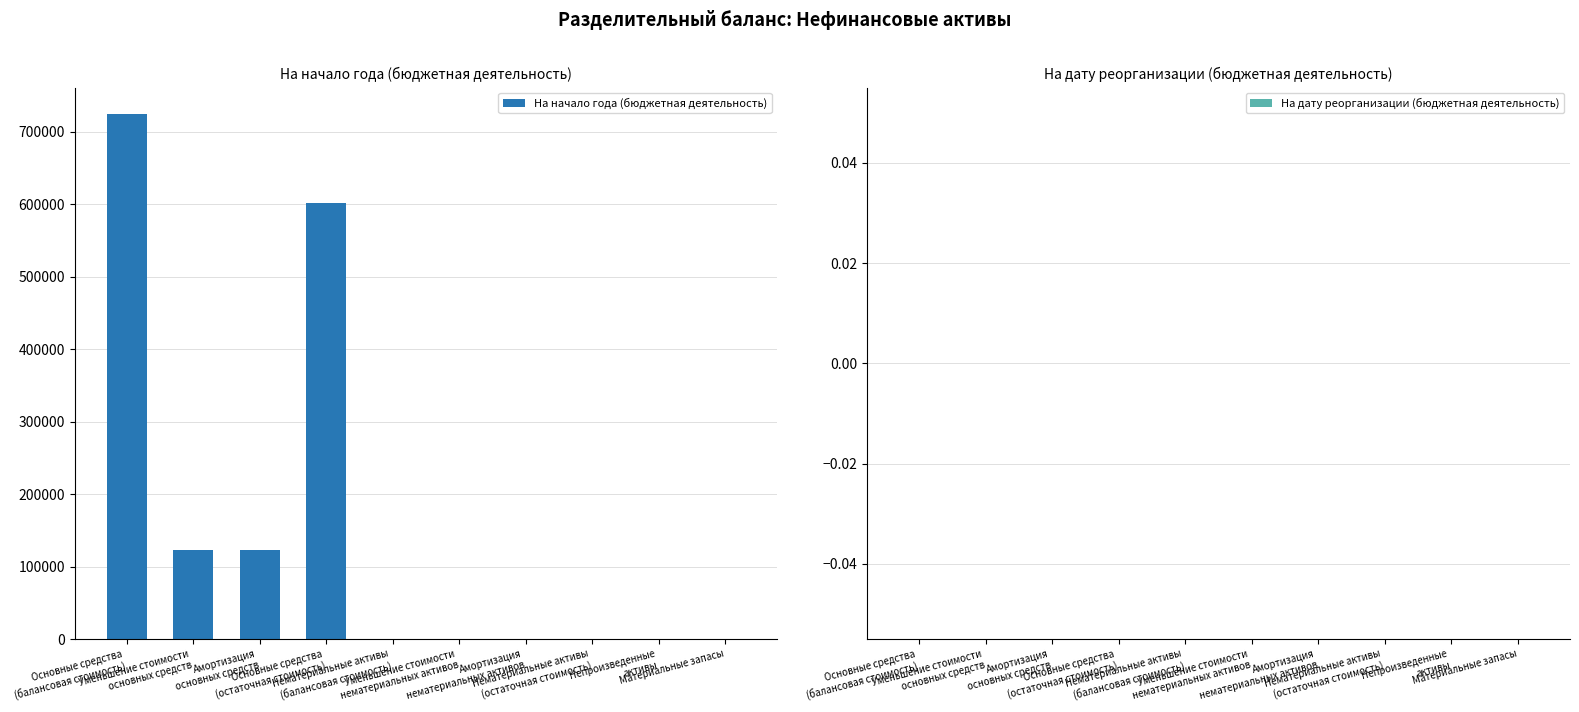

Are the bars grouped side by side (vs. stacked)?

No